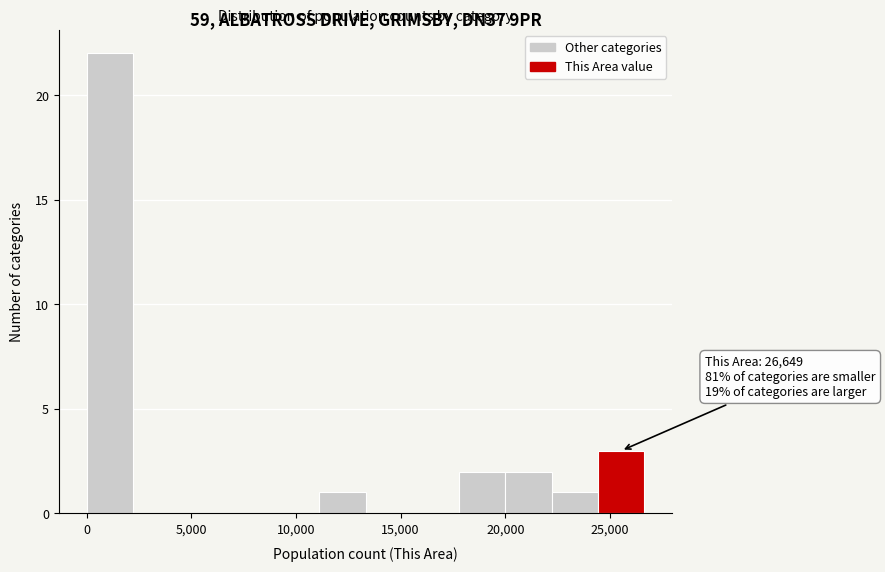

Over which range of the x-axis is the bar tallest?

0 to 2000